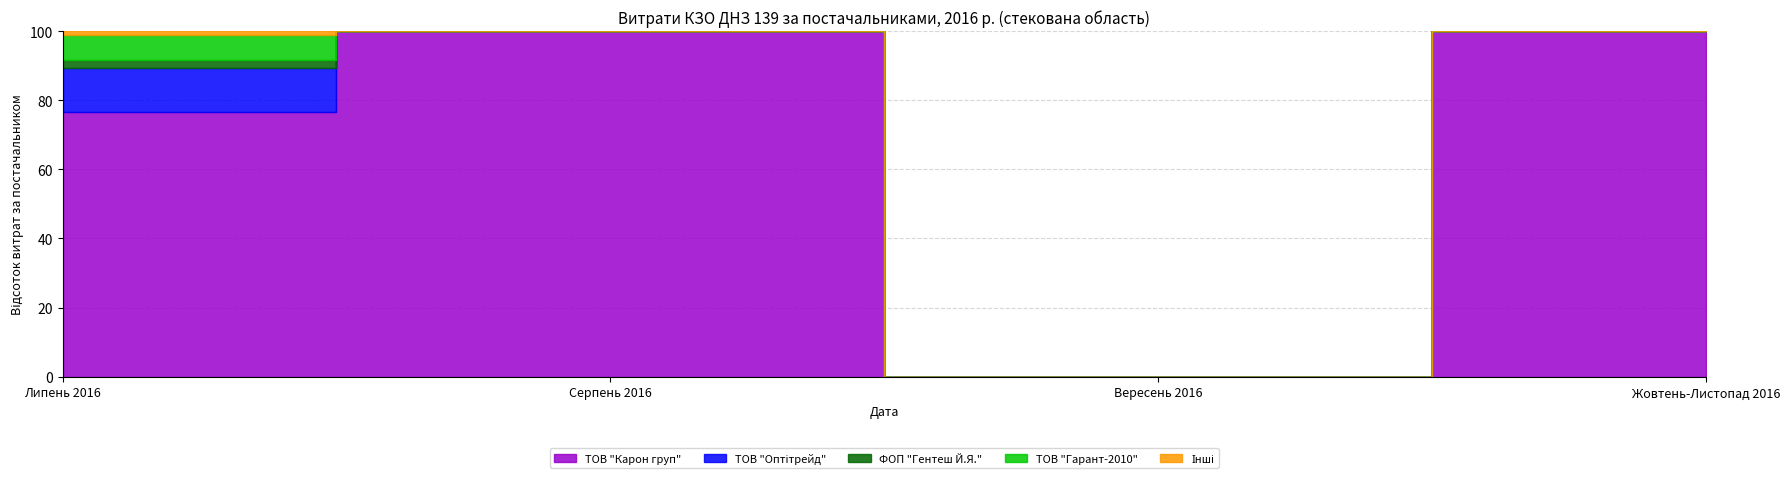

The Iнші series shows 959.6 at 2016-07. True or false?

False